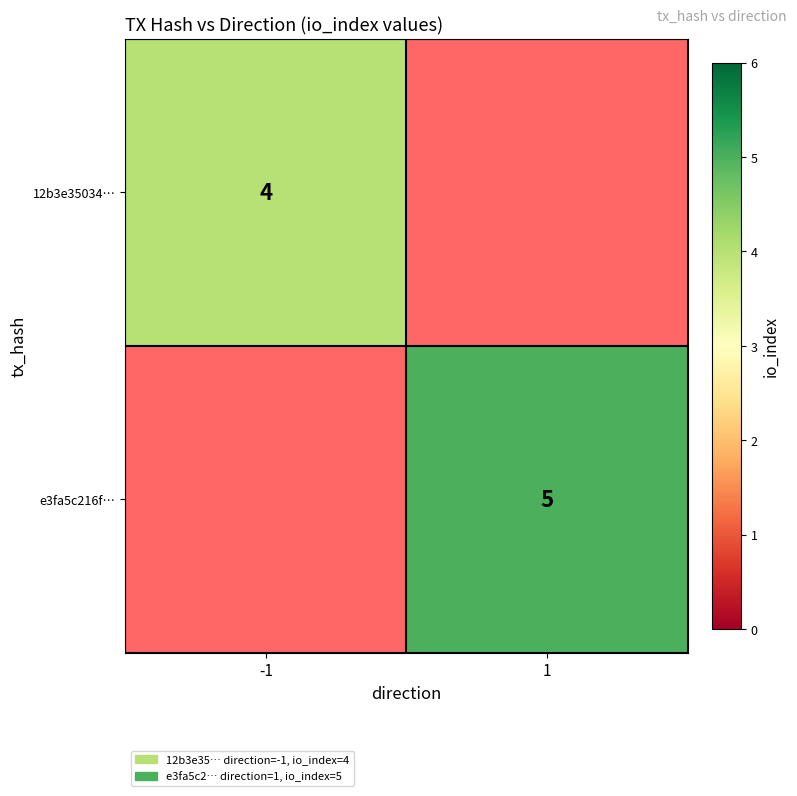

The e3fa5c216f… series shows 5 at 1. True or false?

True